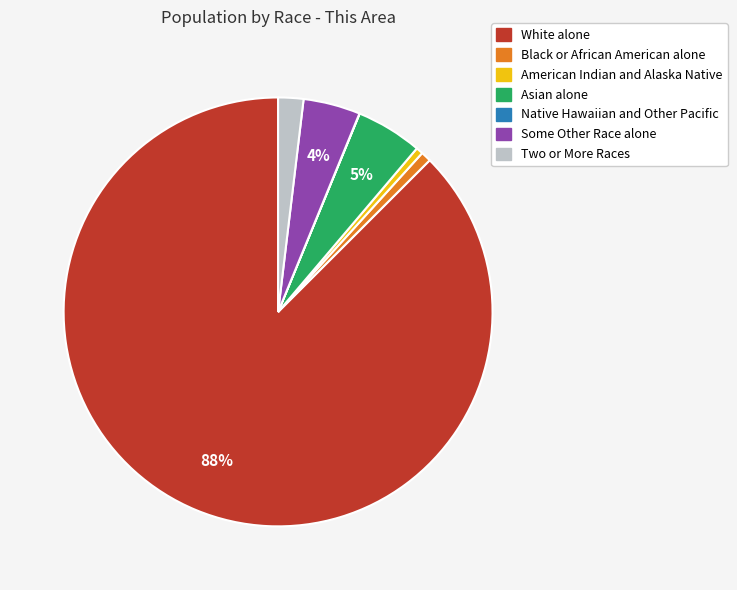

Is it true that White alone is 88% of the pie?

True